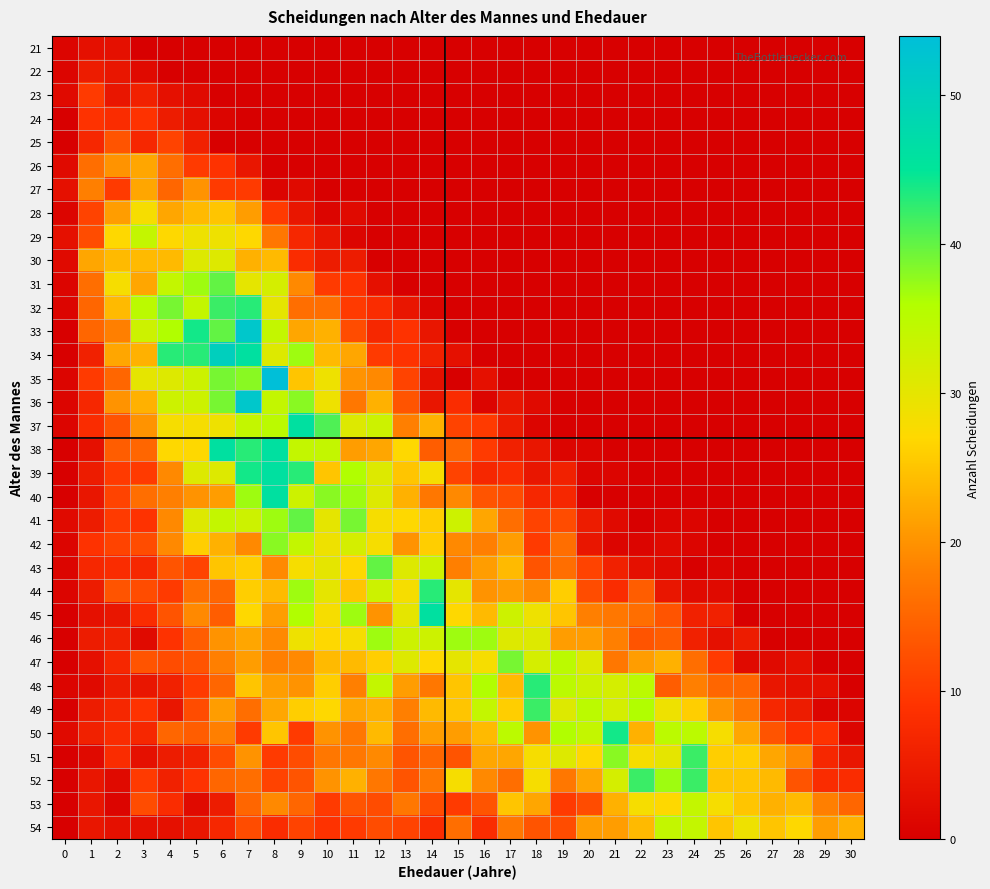

Rank the series by their maximum value, from lowest to highest.

row_0, row_1, row_3, row_2, row_4, row_5, row_6, row_7, row_9, row_8, row_32, row_33, row_25, row_21, row_26, row_10, row_20, row_22, row_28, row_30, row_31, row_11, row_23, row_27, row_29, row_16, row_17, row_18, row_19, row_24, row_13, row_12, row_15, row_14